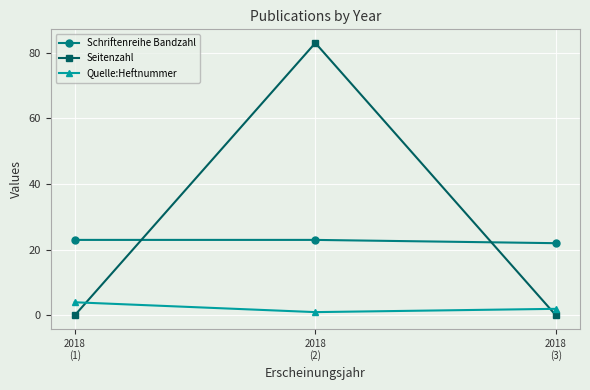

What is the difference between the maximum and minimum values in the Quelle:Heftnummer series?

3